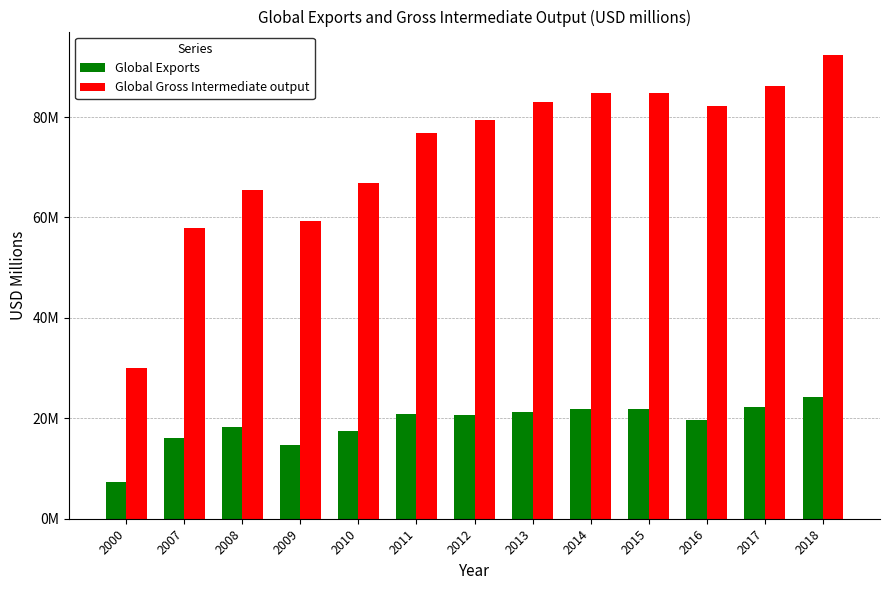

Which has a higher value, 2018 or 2013?

2018